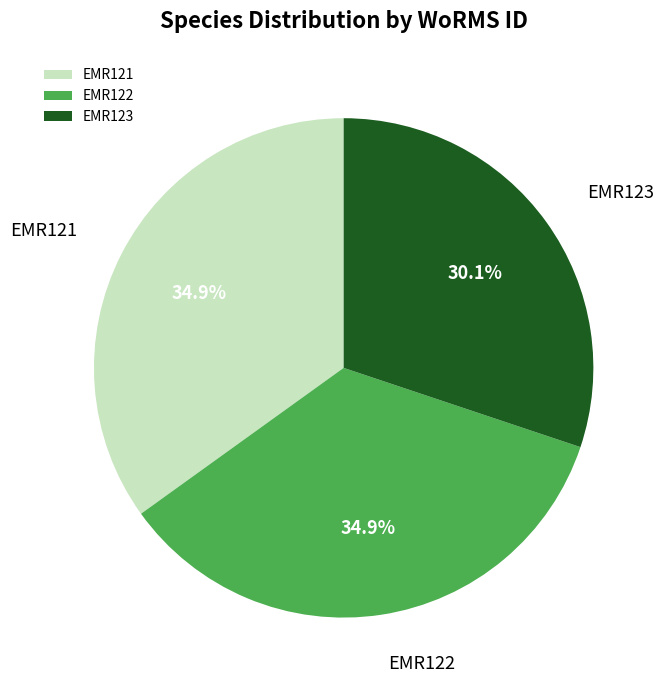

What percentage is the EMR123 slice, to the nearest percent?

30%